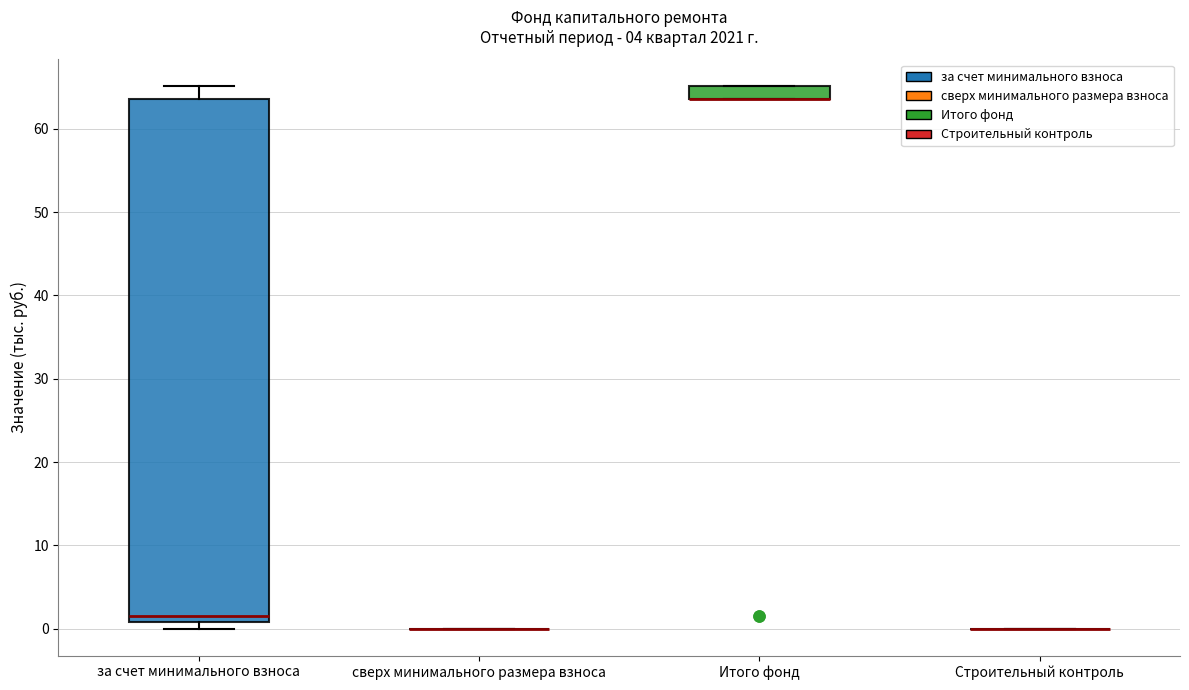

Where is the lower edge of the box for Итого фонд on the y-axis? The values are not printed on the chart, so give them approximately, as read against the axis.

64